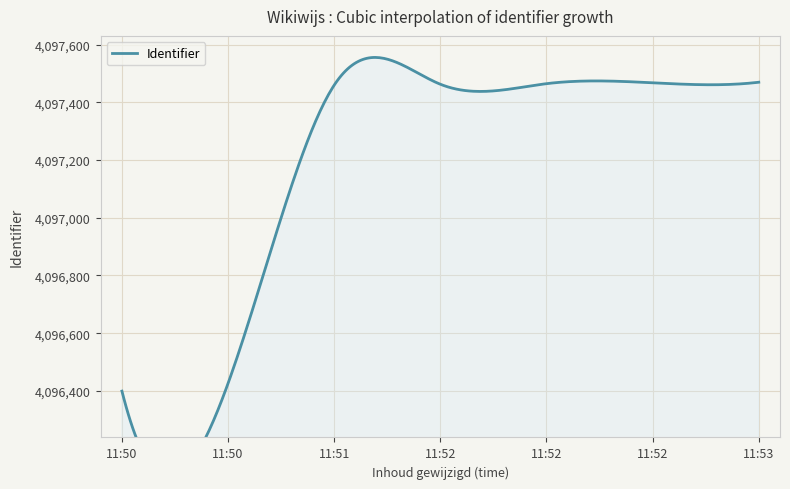

What is the sum of all values?

28680151